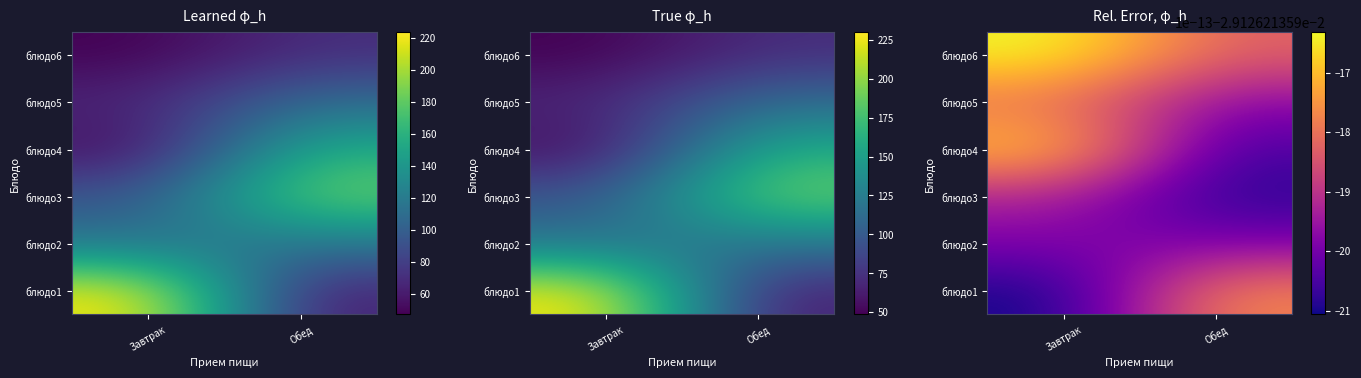

Which series changed the most between 1 and 4?

Завтрак